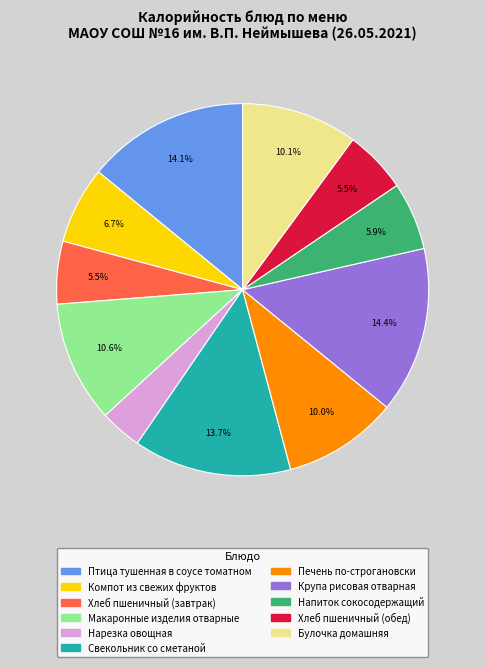

True or false: Свекольник со сметаной accounts for 23% of the total.

False